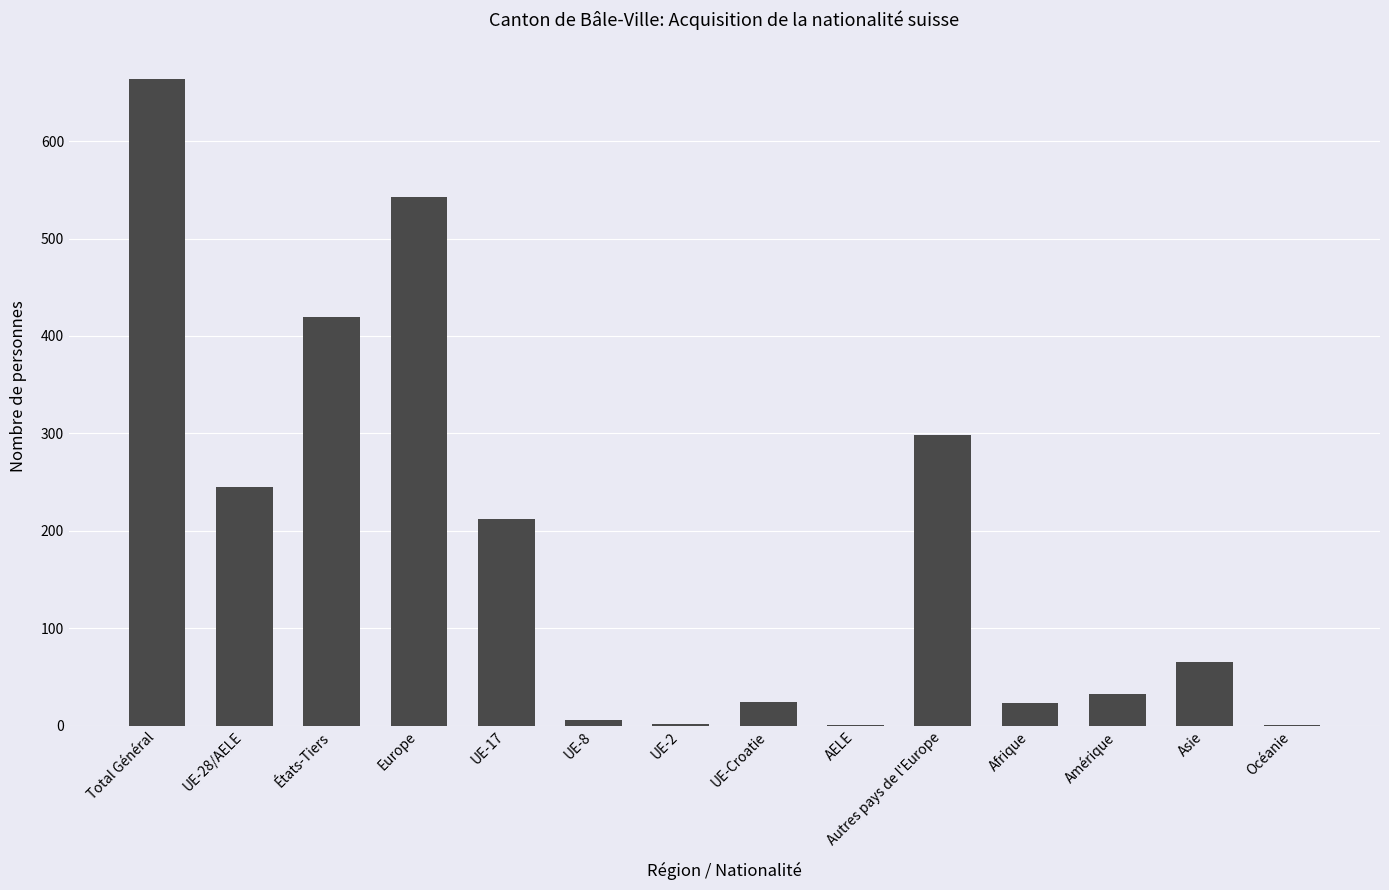

What is the sum of the values at États-Tiers and Afrique?

442